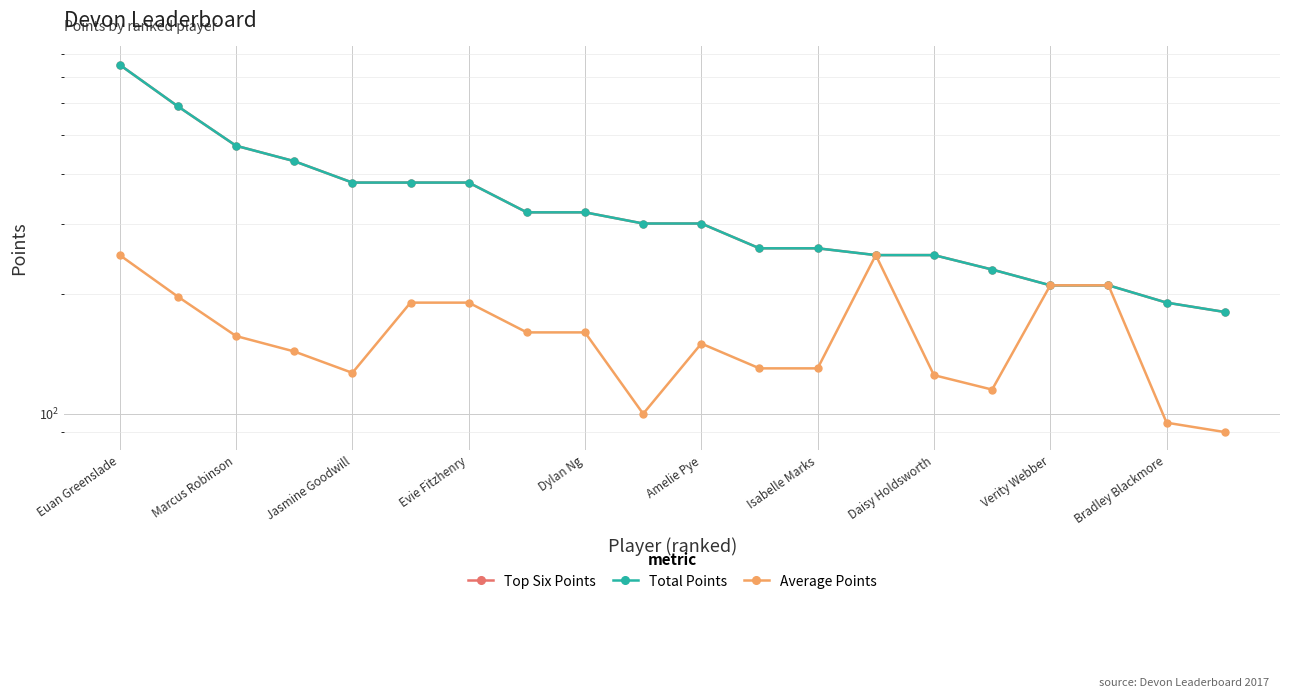

How many lines are shown in the chart?

3